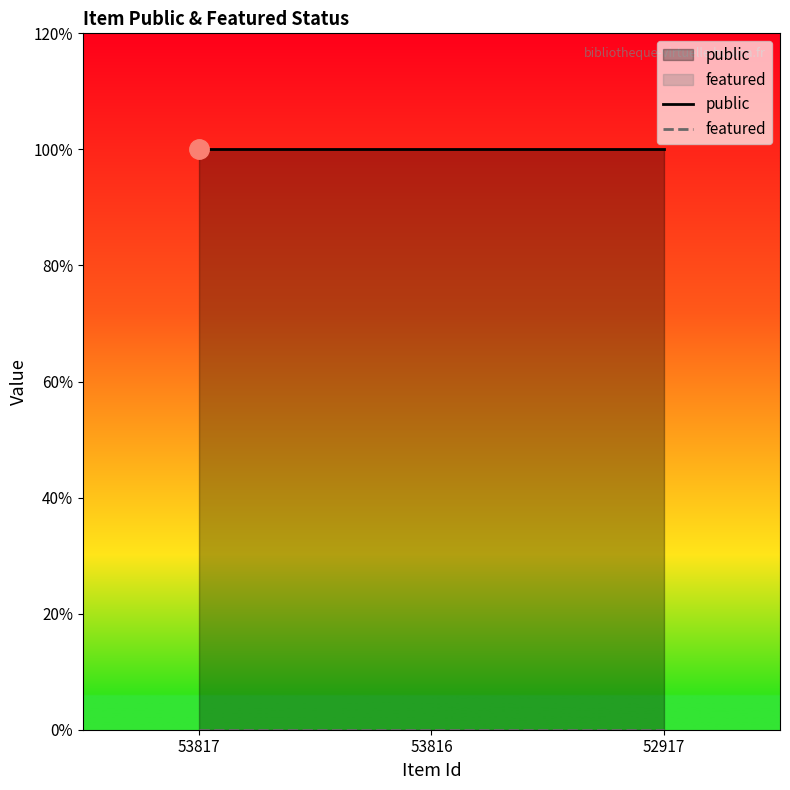

Read the public value at 53817.

1